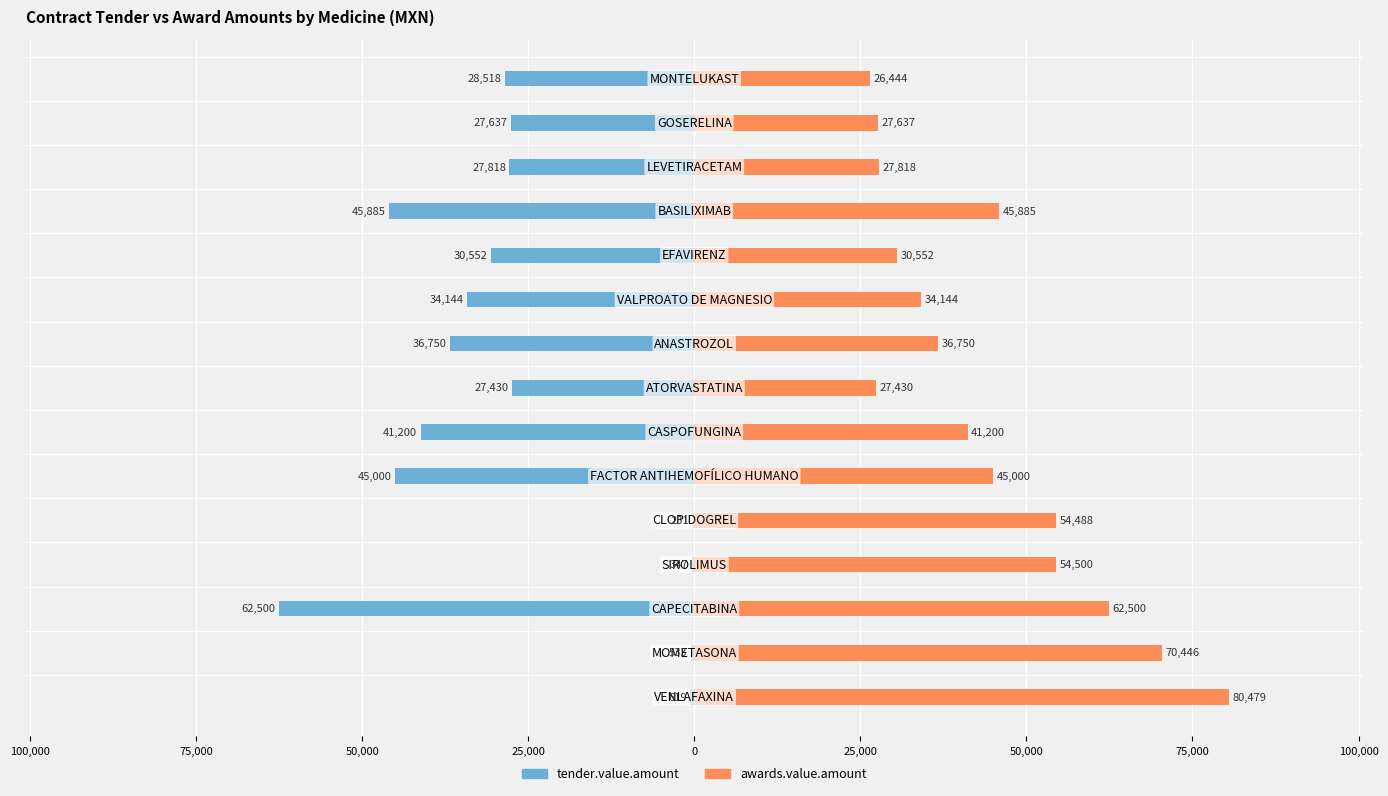

At 50,000, list the series in order from smallest to largest.

tender.value.amount, awards.value.amount